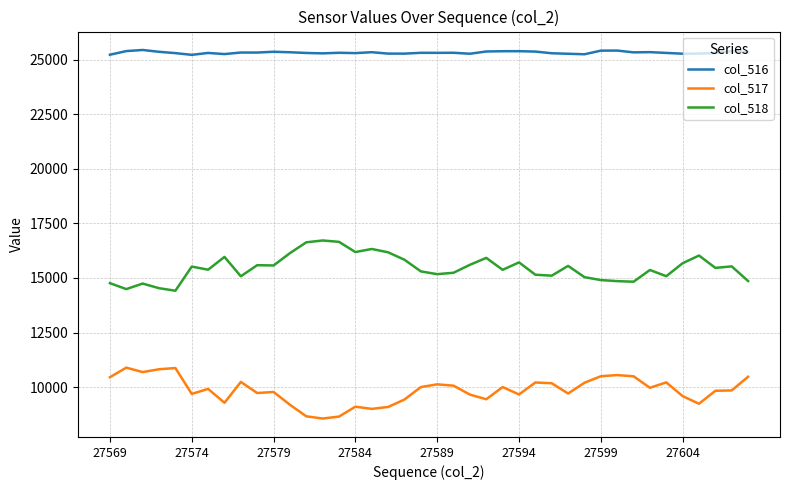

What is the highest value of the col_517 series?

10895